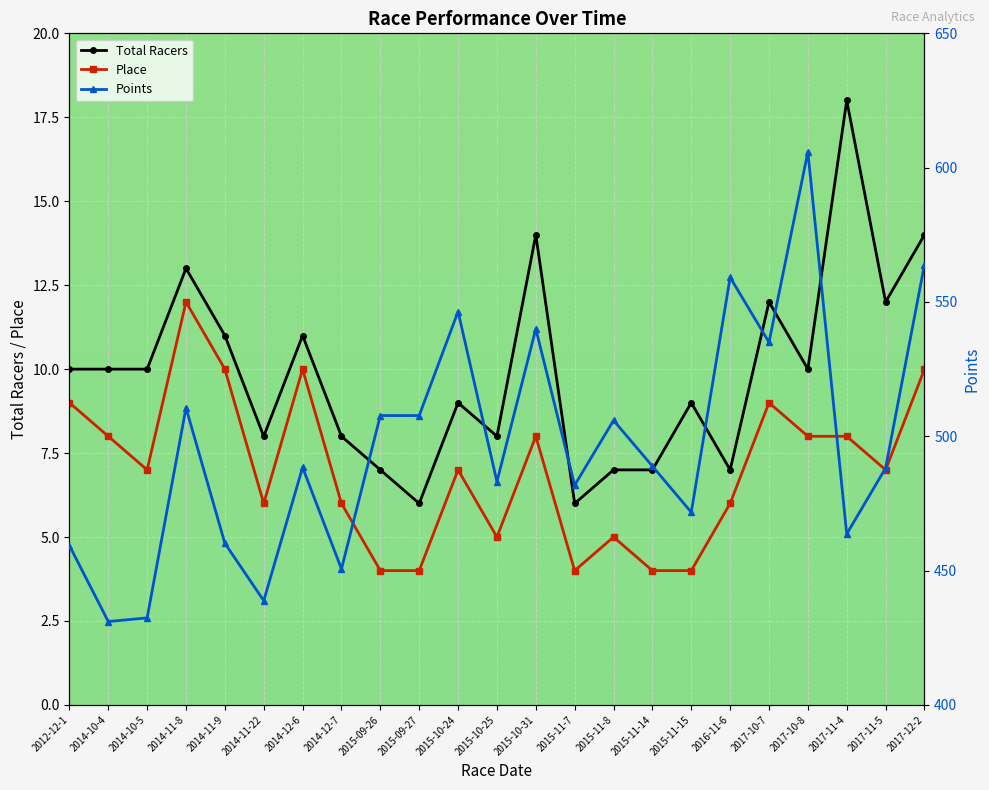

Which series has the widest spread of values?

Points